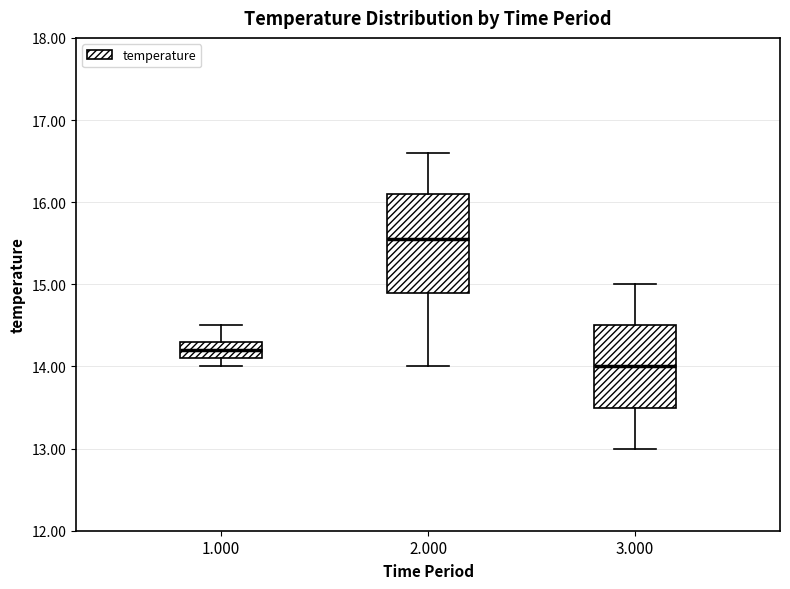

Reading left to right, read every box against the y-axis: the position of its median line, the range the box covers, and the ends of its whiskers. The values are not printed on the chart, so give them approximately, as read against the axis.

1.000: median 14.2, box 14.1 to 14.3, whiskers 14.0 to 14.5
2.000: median 15.6, box 14.9 to 16.1, whiskers 14.0 to 16.6
3.000: median 14.0, box 13.5 to 14.5, whiskers 13.0 to 15.0